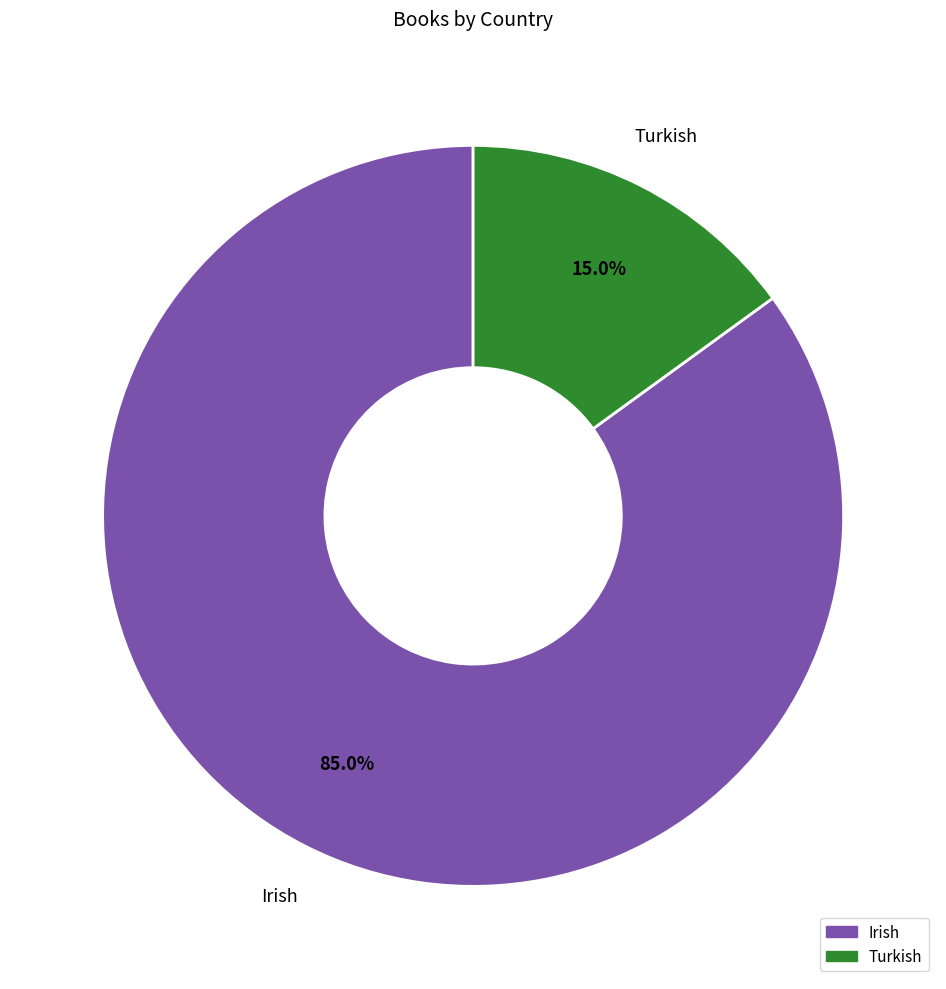

Is there any slice that represents more than half of the pie?

Yes